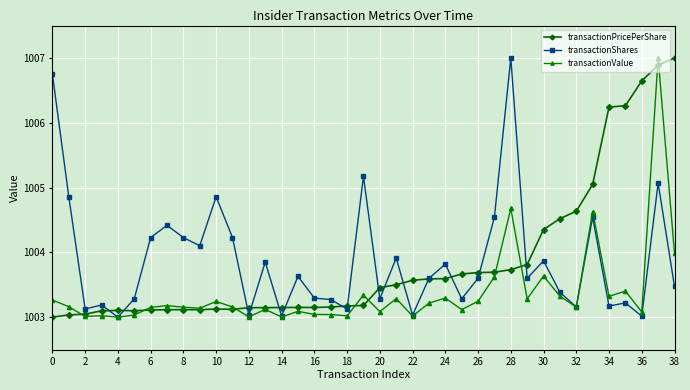

What is the minimum value for transactionShares?

1003.0